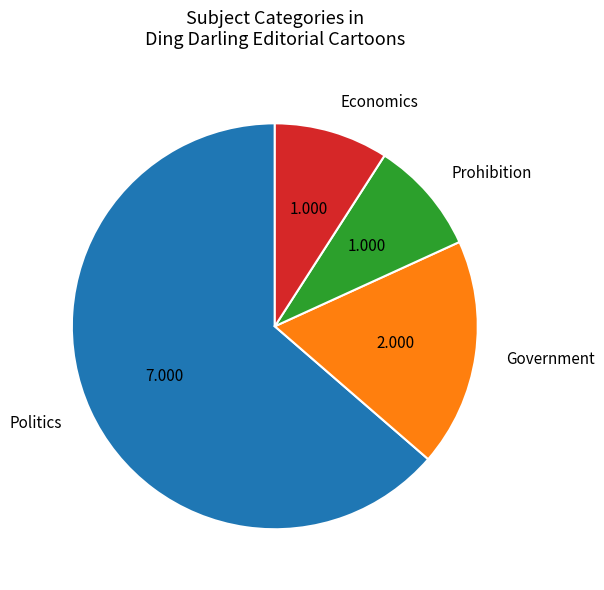

Which slice is the largest?

Politics